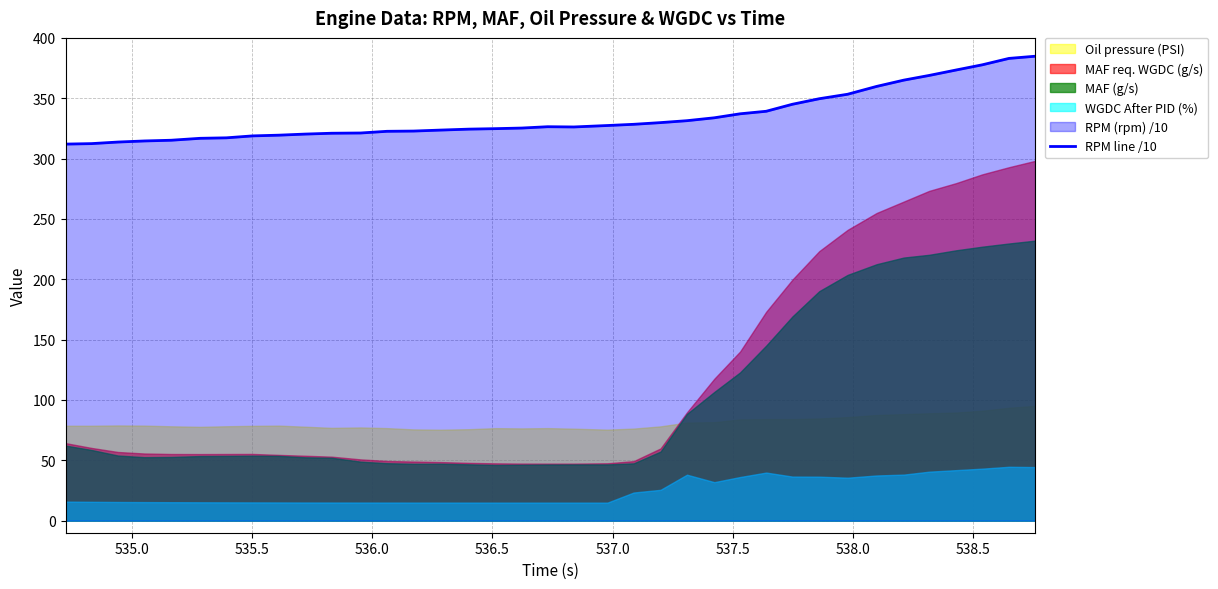

What is the maximum value for RPM line /10?

384.8